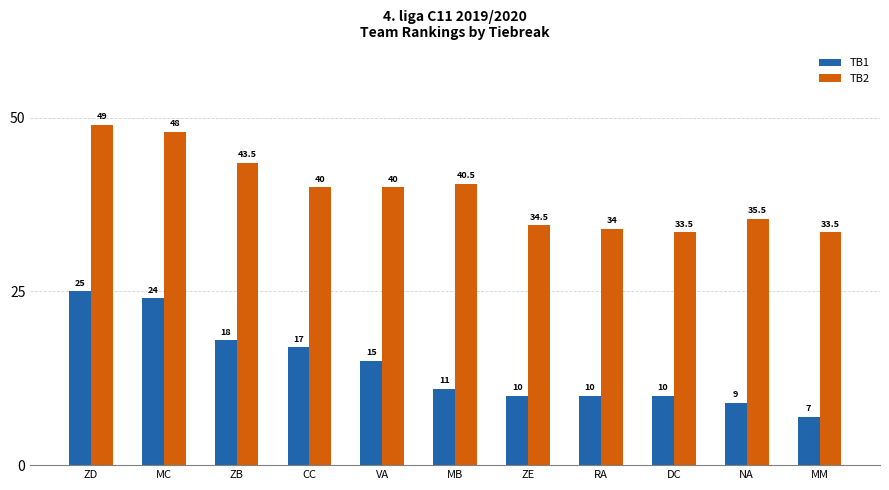

Which series has the widest spread of values?

TB1